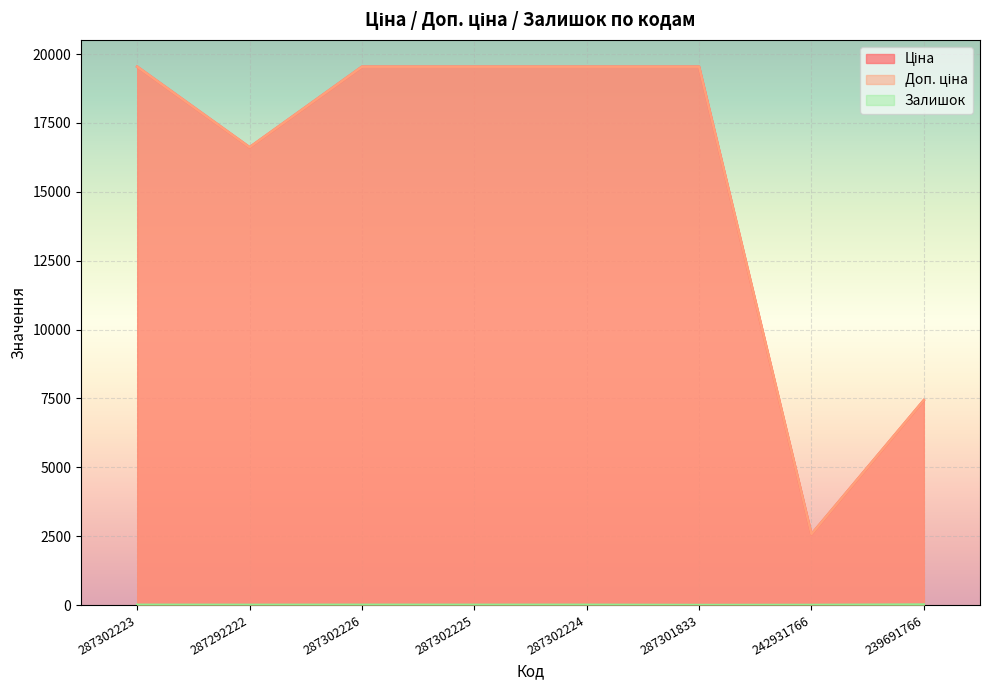

At how many categories does at least one series exceed 4038?

7